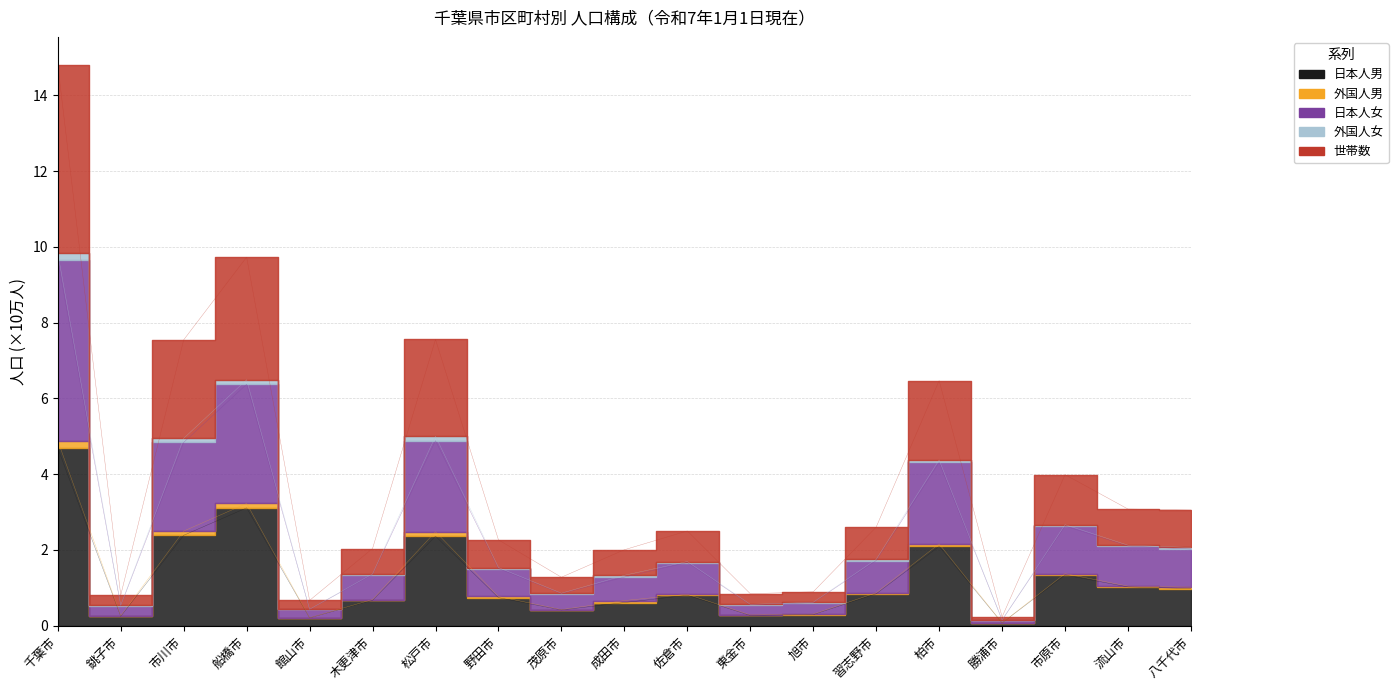

Is it true that 日本人女 equals 4.8 at 市川市?

True